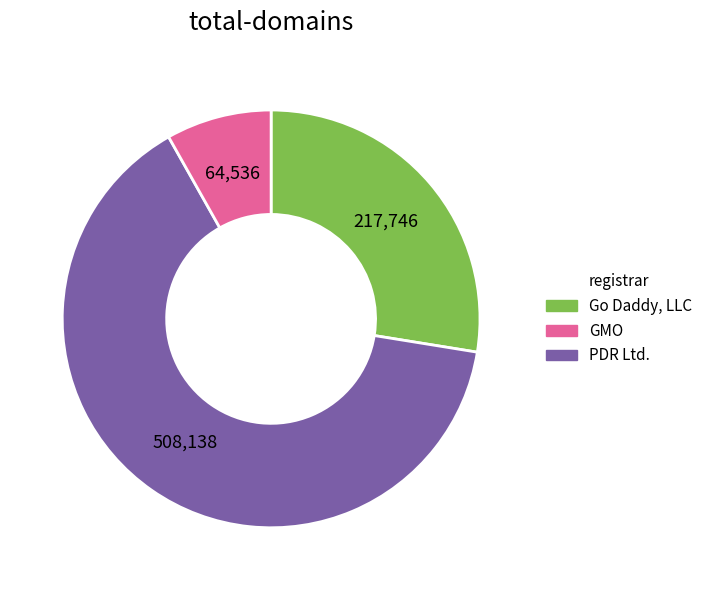

Is it true that PDR Ltd. is 14% of the pie?

False